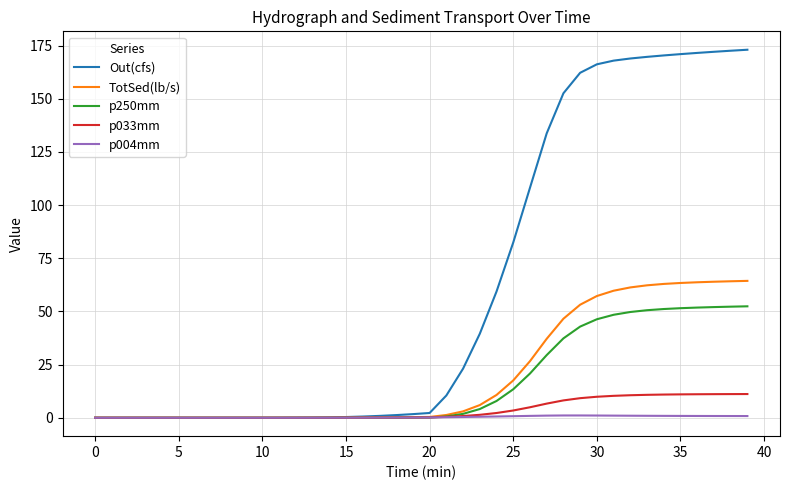

Rank the series by their maximum value, from lowest to highest.

p004mm, p033mm, p250mm, TotSed(lb/s), Out(cfs)